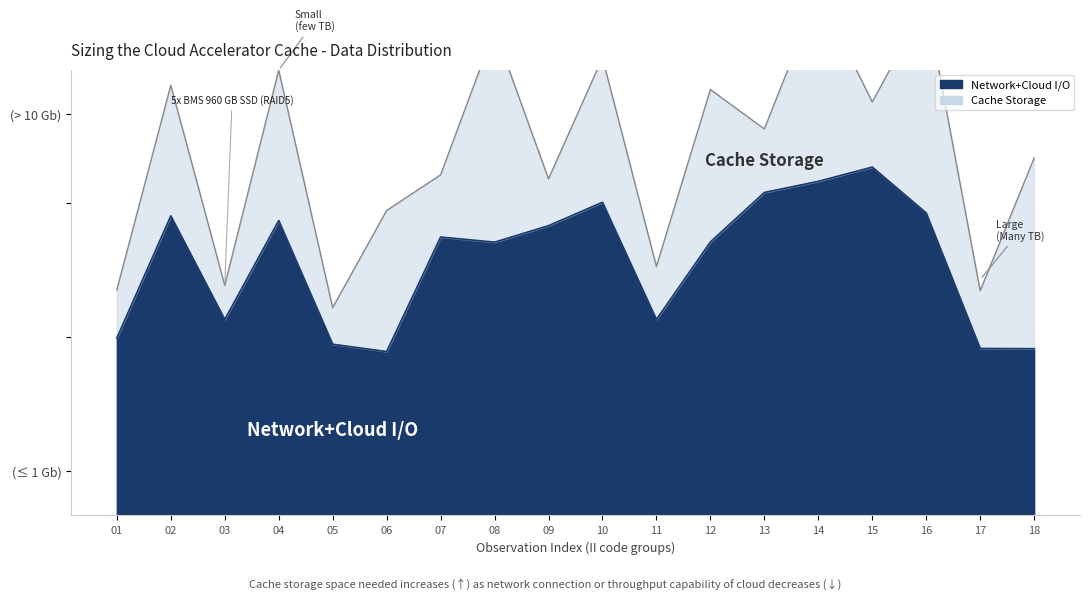

Reading left to right, extract all data points from this chart.

01=79.6	02=134.4	03=87.9	04=132.3	05=76.8	06=73.5	07=124.9	08=122.6	09=130.0	10=140.5	11=87.9	12=122.7	13=144.9	14=149.9	15=156.3	16=135.7	17=74.9	18=74.8